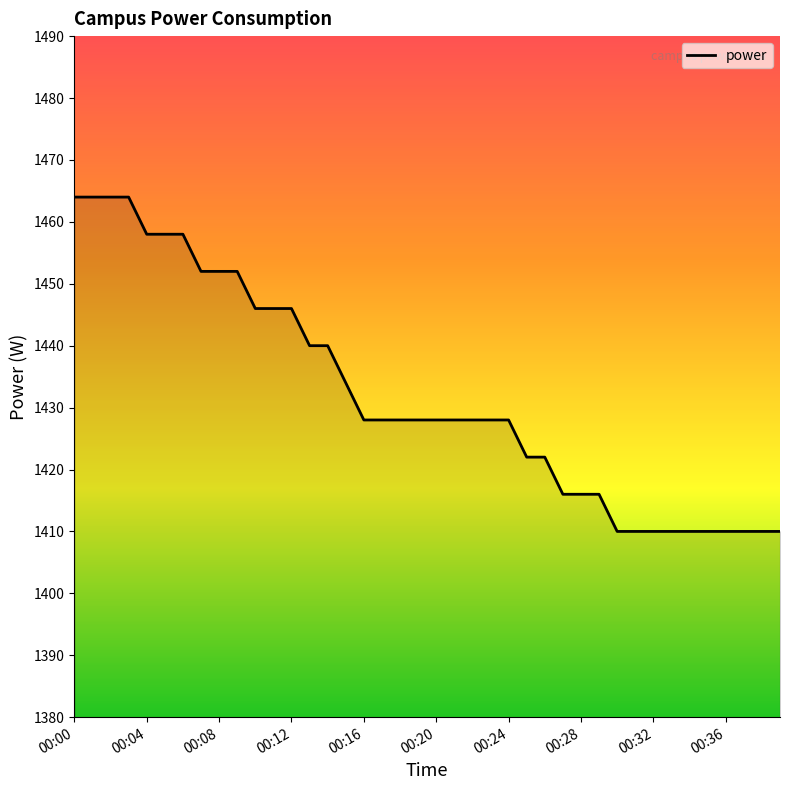

What is the minimum value shown in the chart?

1410